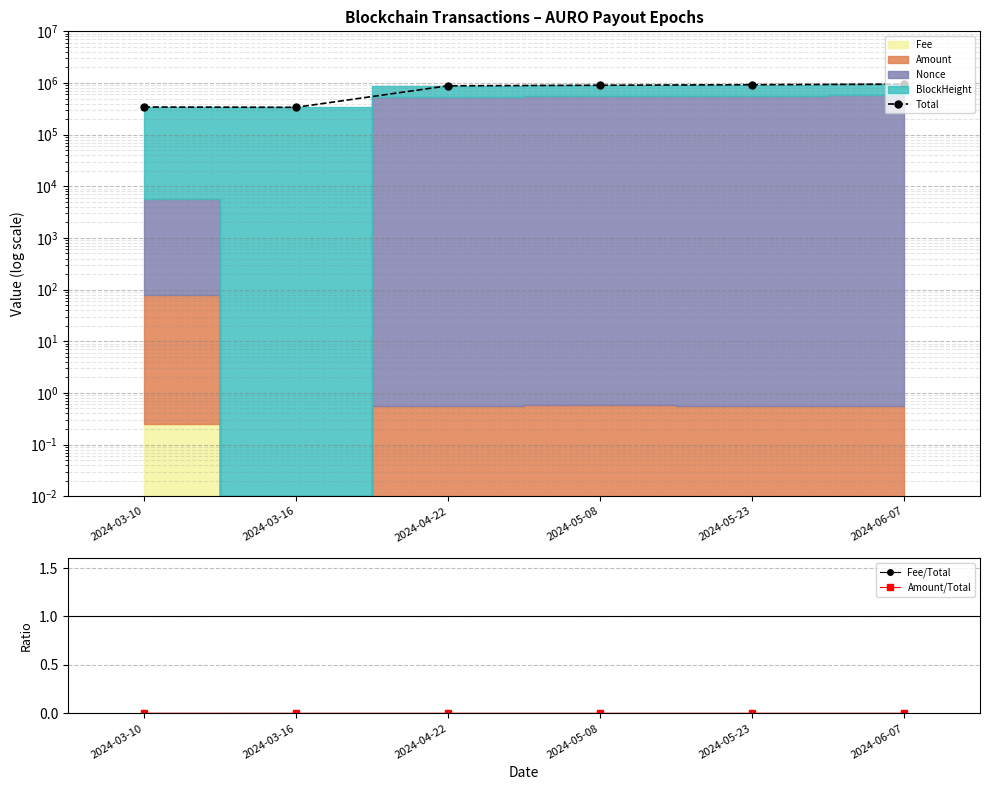

What is the label of the 6th point from the left?

2024-06-07